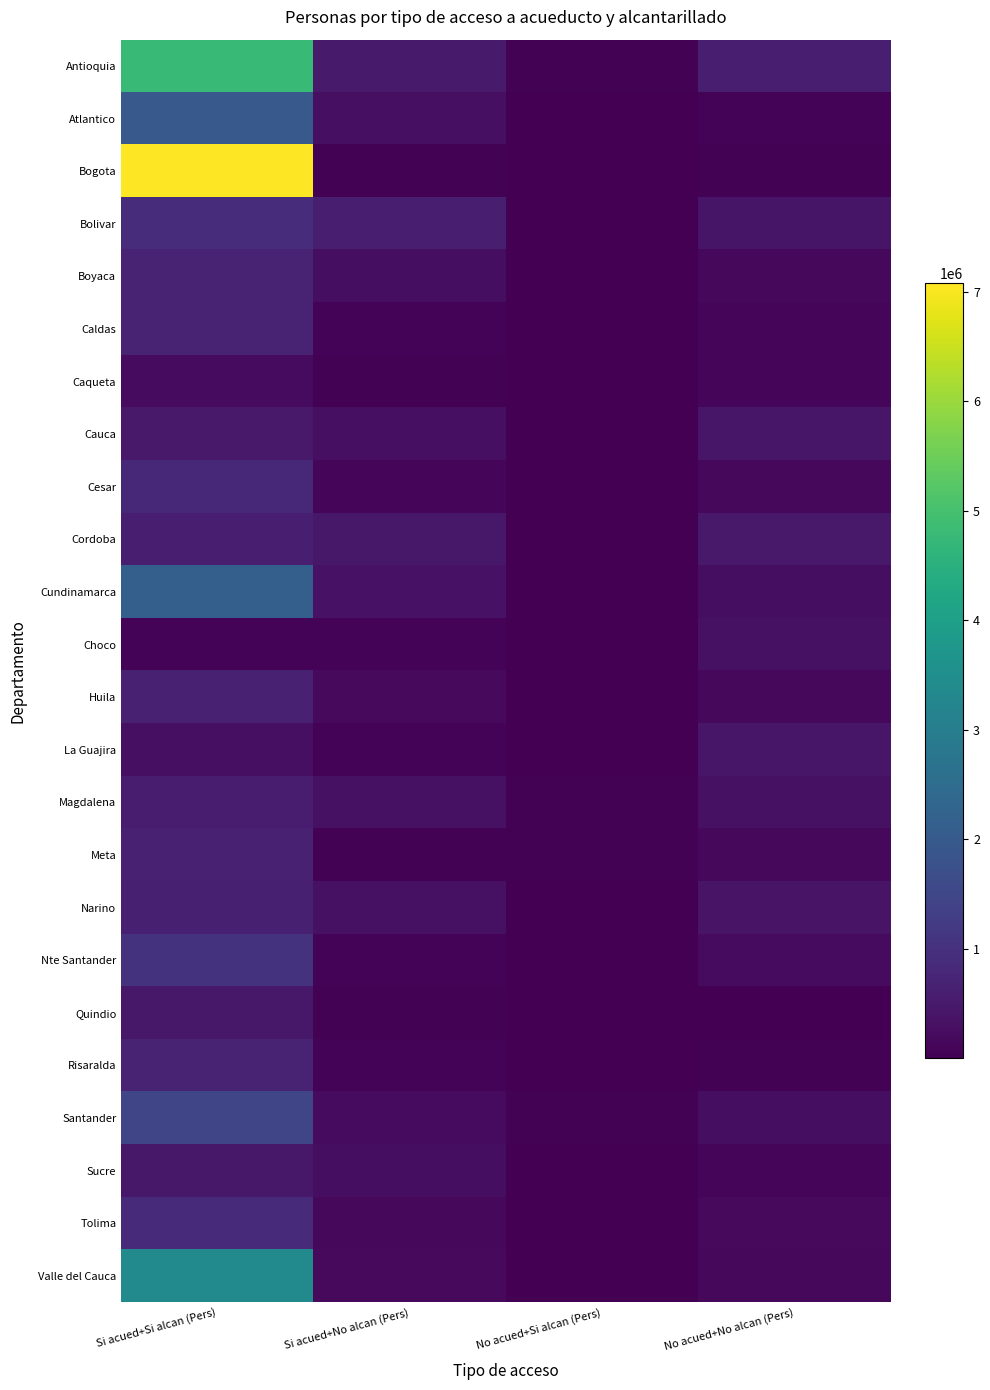

Reading left to right, transcribe all the data shown in this chart.

Antioquia: Si acued+Si alcan (Pers)=4771220	Si acued+No alcan (Pers)=521014	No acued+Si alcan (Pers)=52969	No acued+No alcan (Pers)=586289
Atlantico: Si acued+Si alcan (Pers)=1968723	Si acued+No alcan (Pers)=287951	No acued+Si alcan (Pers)=9946	No acued+No alcan (Pers)=69814
Bogota: Si acued+Si alcan (Pers)=7075027	Si acued+No alcan (Pers)=34848	No acued+Si alcan (Pers)=10046	No acued+No alcan (Pers)=29619
Bolivar: Si acued+Si alcan (Pers)=906754	Si acued+No alcan (Pers)=585553	No acued+Si alcan (Pers)=13684	No acued+No alcan (Pers)=397465
Boyaca: Si acued+Si alcan (Pers)=705020	Si acued+No alcan (Pers)=260842	No acued+Si alcan (Pers)=3805	No acued+No alcan (Pers)=154823
Caldas: Si acued+Si alcan (Pers)=718347	Si acued+No alcan (Pers)=84443	No acued+Si alcan (Pers)=10303	No acued+No alcan (Pers)=101691
Caqueta: Si acued+Si alcan (Pers)=215774	Si acued+No alcan (Pers)=32656	No acued+Si alcan (Pers)=6104	No acued+No alcan (Pers)=93808
Cauca: Si acued+Si alcan (Pers)=492953	Si acued+No alcan (Pers)=291515	No acued+Si alcan (Pers)=27833	No acued+No alcan (Pers)=423233
Cesar: Si acued+Si alcan (Pers)=789755	Si acued+No alcan (Pers)=131970	No acued+Si alcan (Pers)=10865	No acued+No alcan (Pers)=160993
Cordoba: Si acued+Si alcan (Pers)=599953	Si acued+No alcan (Pers)=450302	No acued+Si alcan (Pers)=26639	No acued+No alcan (Pers)=475179
Cundinamarca: Si acued+Si alcan (Pers)=2147491	Si acued+No alcan (Pers)=351709	No acued+Si alcan (Pers)=11001	No acued+No alcan (Pers)=258596
Choco: Si acued+Si alcan (Pers)=59645	Si acued+No alcan (Pers)=61859	No acued+Si alcan (Pers)=22050	No acued+No alcan (Pers)=310805
Huila: Si acued+Si alcan (Pers)=661599	Si acued+No alcan (Pers)=182973	No acued+Si alcan (Pers)=6100	No acued+No alcan (Pers)=151182
La Guajira: Si acued+Si alcan (Pers)=296762	Si acued+No alcan (Pers)=67373	No acued+Si alcan (Pers)=27478	No acued+No alcan (Pers)=426767
Magdalena: Si acued+Si alcan (Pers)=576618	Si acued+No alcan (Pers)=321185	No acued+Si alcan (Pers)=53460	No acued+No alcan (Pers)=309279
Meta: Si acued+Si alcan (Pers)=655120	Si acued+No alcan (Pers)=51900	No acued+Si alcan (Pers)=44400	No acued+No alcan (Pers)=149800
Narino: Si acued+Si alcan (Pers)=615669	Si acued+No alcan (Pers)=331289	No acued+Si alcan (Pers)=8125	No acued+No alcan (Pers)=371504
Nte Santander: Si acued+Si alcan (Pers)=1026306	Si acued+No alcan (Pers)=76925	No acued+Si alcan (Pers)=19571	No acued+No alcan (Pers)=214941
Quindio: Si acued+Si alcan (Pers)=460331	Si acued+No alcan (Pers)=30713	No acued+Si alcan (Pers)=1747	No acued+No alcan (Pers)=12820
Risaralda: Si acued+Si alcan (Pers)=714053	Si acued+No alcan (Pers)=60619	No acued+Si alcan (Pers)=6155	No acued+No alcan (Pers)=53933
Santander: Si acued+Si alcan (Pers)=1484410	Si acued+No alcan (Pers)=207097	No acued+Si alcan (Pers)=32164	No acued+No alcan (Pers)=268358
Sucre: Si acued+Si alcan (Pers)=469034	Si acued+No alcan (Pers)=264834	No acued+Si alcan (Pers)=11105	No acued+No alcan (Pers)=115152
Tolima: Si acued+Si alcan (Pers)=878484	Si acued+No alcan (Pers)=145767	No acued+Si alcan (Pers)=8087	No acued+No alcan (Pers)=185162
Valle del Cauca: Si acued+Si alcan (Pers)=3388950	Si acued+No alcan (Pers)=188339	No acued+Si alcan (Pers)=22192	No acued+No alcan (Pers)=162748